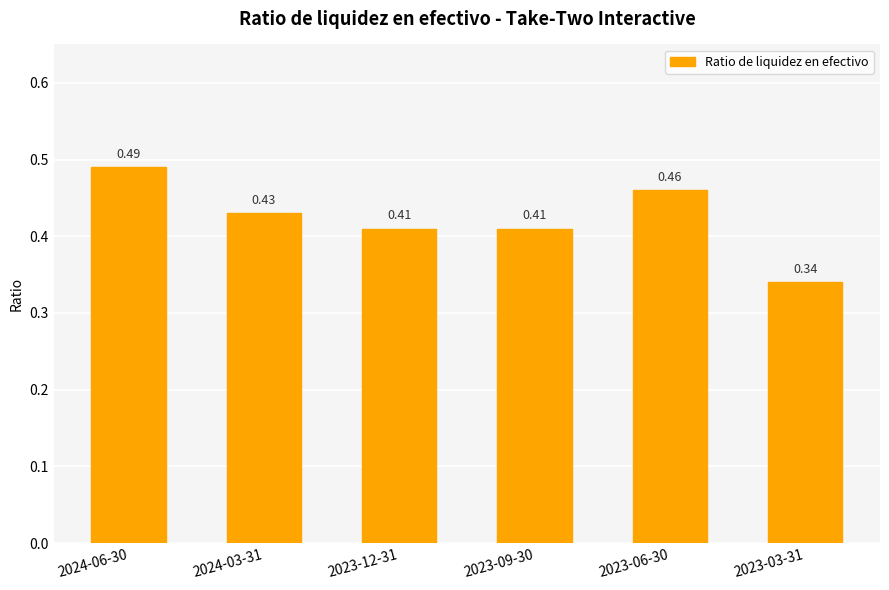

Which has a higher value, 2024-06-30 or 2023-12-31?

2024-06-30